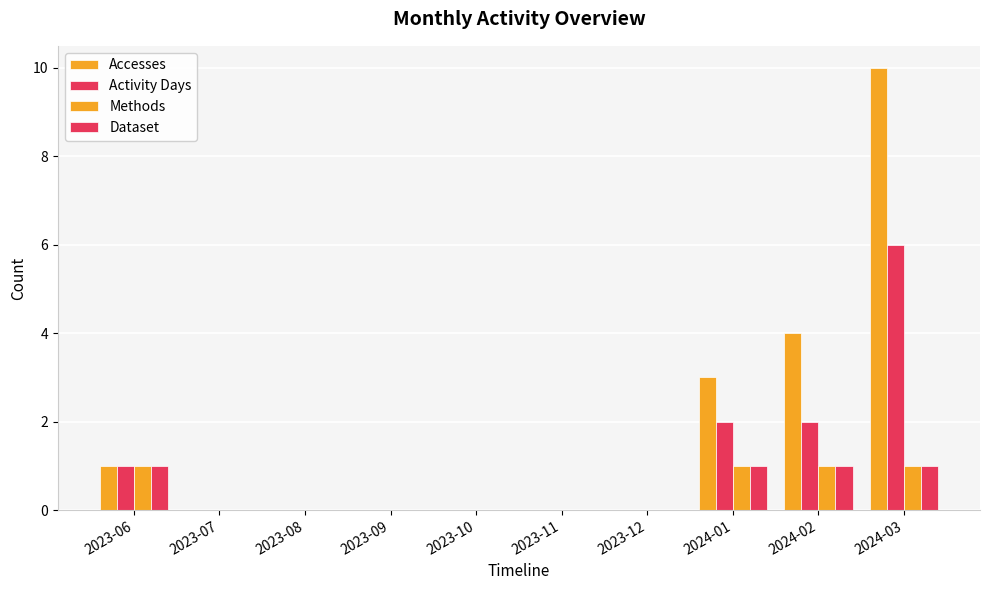

The value of Activity Days at 2023-06 is 1. True or false?

True